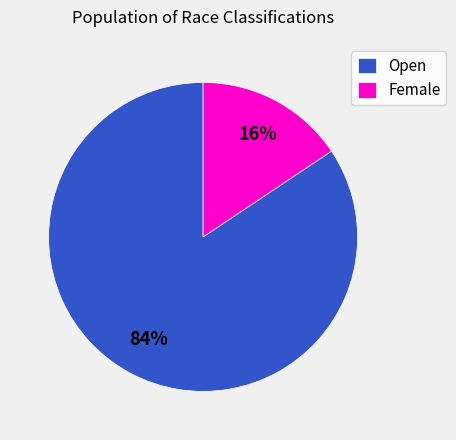

Which category has the biggest portion of the pie?

Open